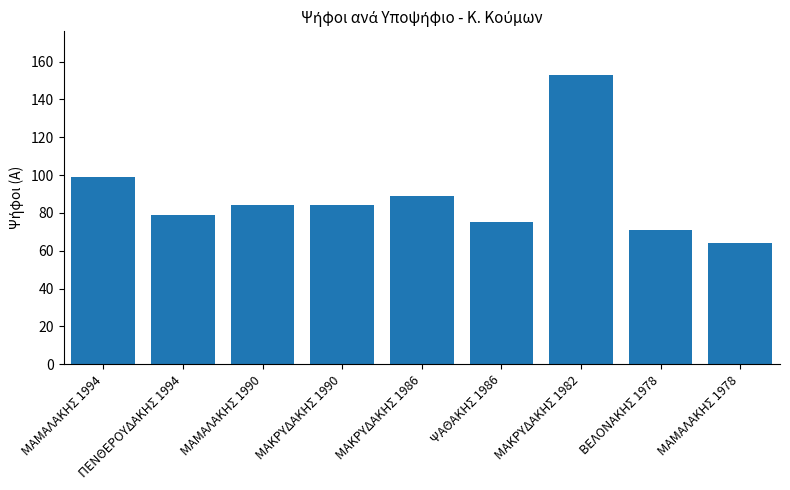

What position from the right is ΜΑΚΡΥΔΑΚΗΣ 1986?

5